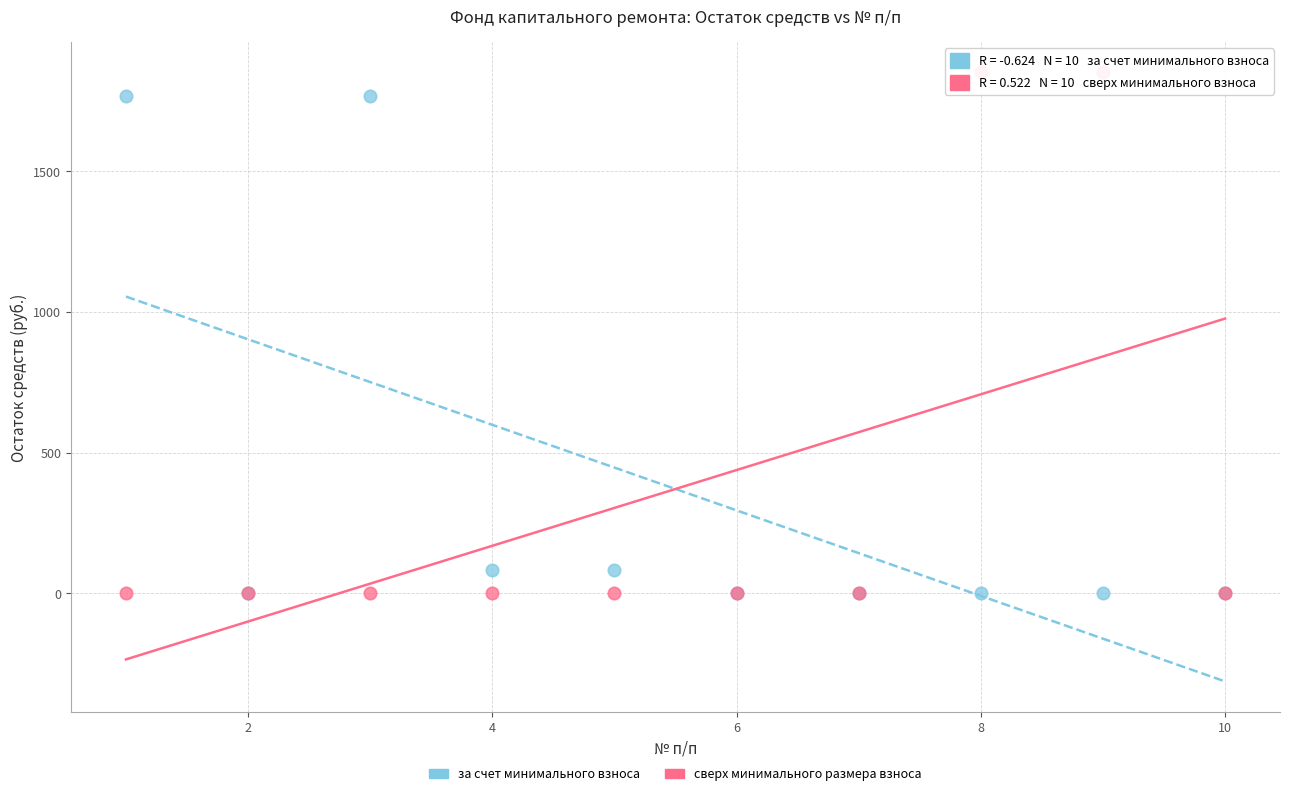

What are all the series names shown in the legend?

за счет минимального взноса, сверх минимального размера взноса